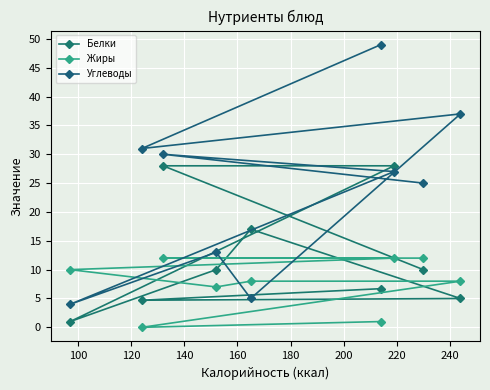

List the series in order of their peak value, highest first.

Углеводы, Белки, Жиры